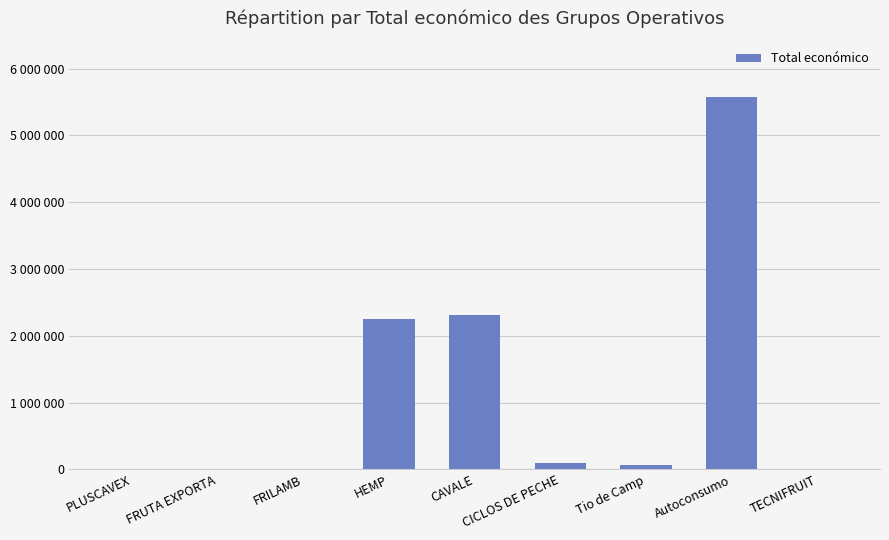

List the labels in order of value, smallest first.

TECNIFRUIT, PLUSCAVEX, FRILAMB, FRUTA EXPORTA, Tio de Camp, CICLOS DE PECHE, HEMP, CAVALE, Autoconsumo